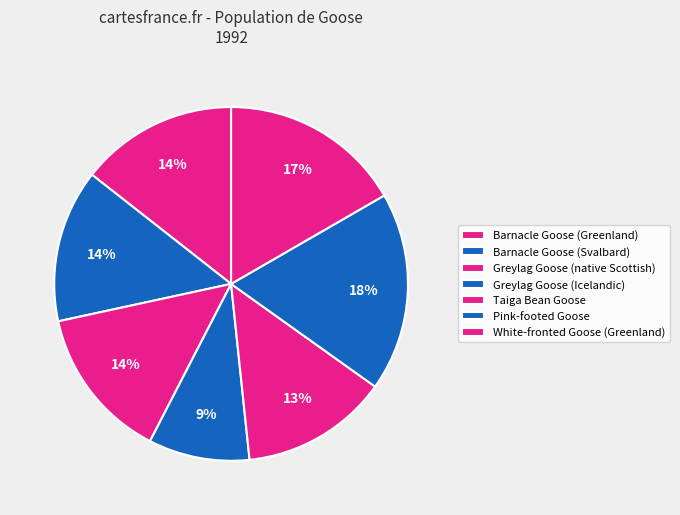

To the nearest percent, what is the difference between the Greylag Goose (Icelandic) and Barnacle Goose (Svalbard) slice percentages?

5%